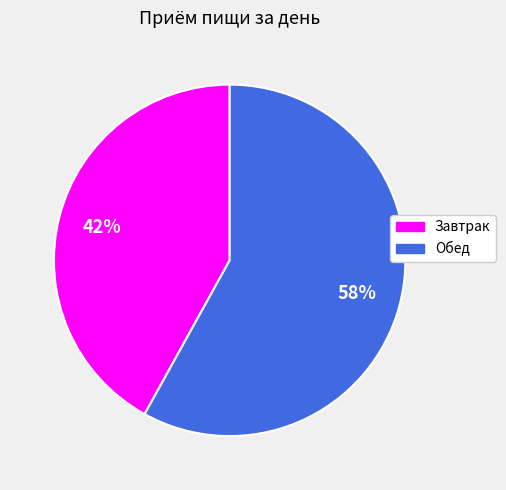

Between Завтрак and Обед, which is larger?

Обед